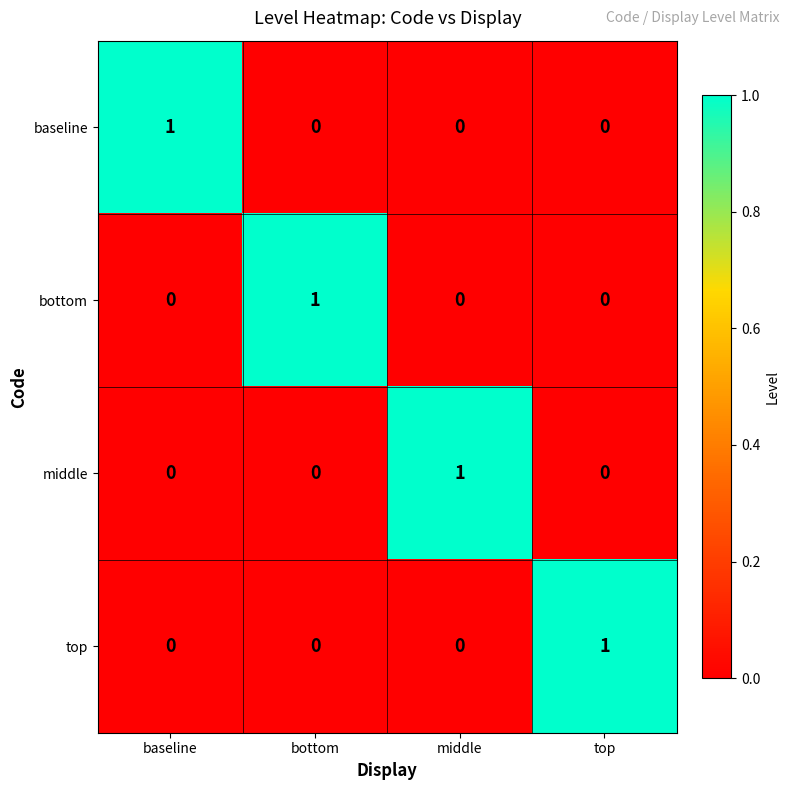

Reading left to right, what are all the values shown in this chart?

baseline: 1	0	0	0
bottom: 0	1	0	0
middle: 0	0	1	0
top: 0	0	0	1